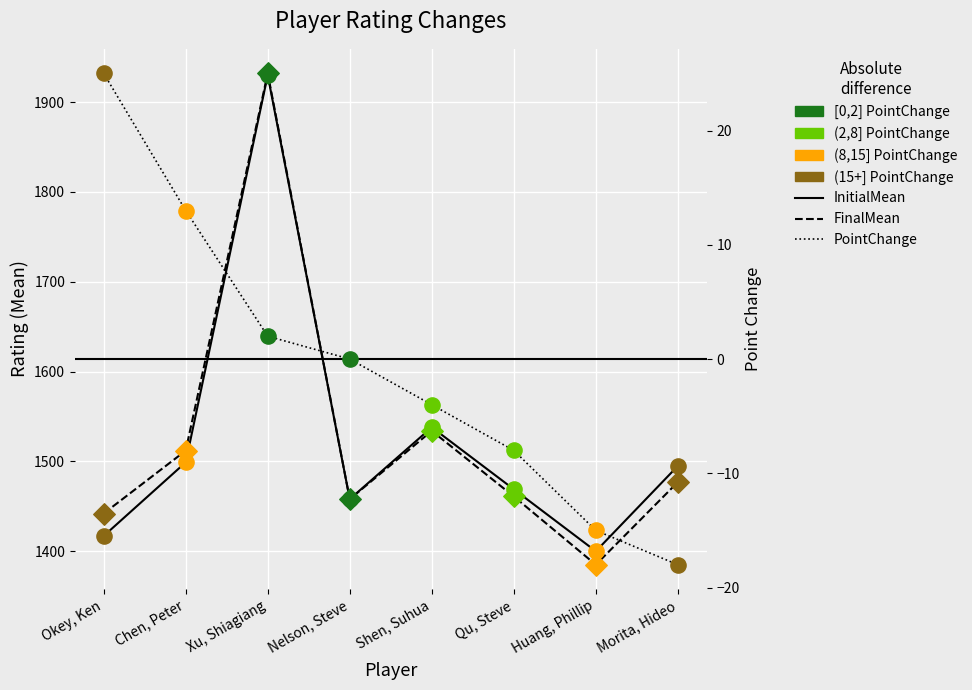

Which series reaches the minimum Y coordinate?

PointChange